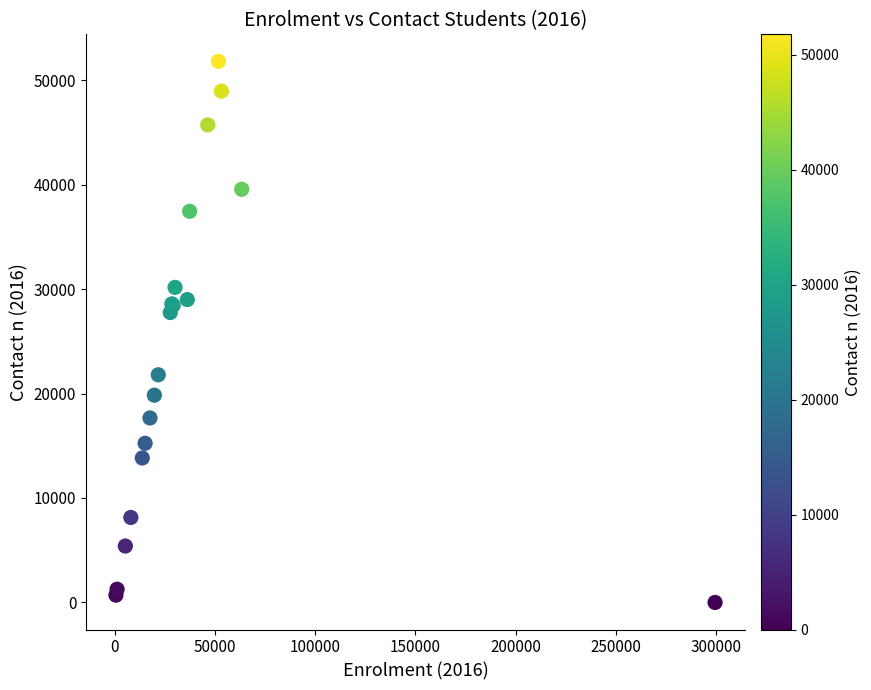

What Y value in the scatter plot is closest to 25897?

27755